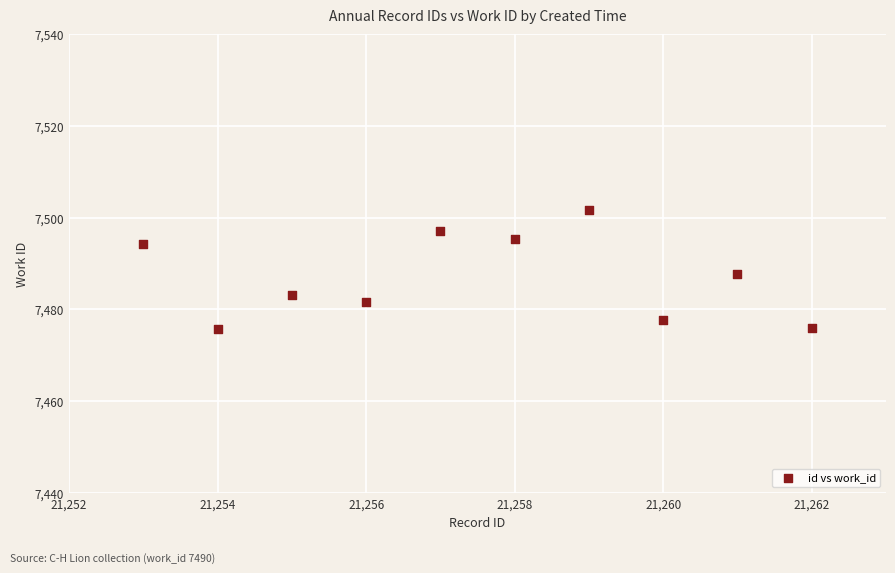

What is the average X value?

21257.5